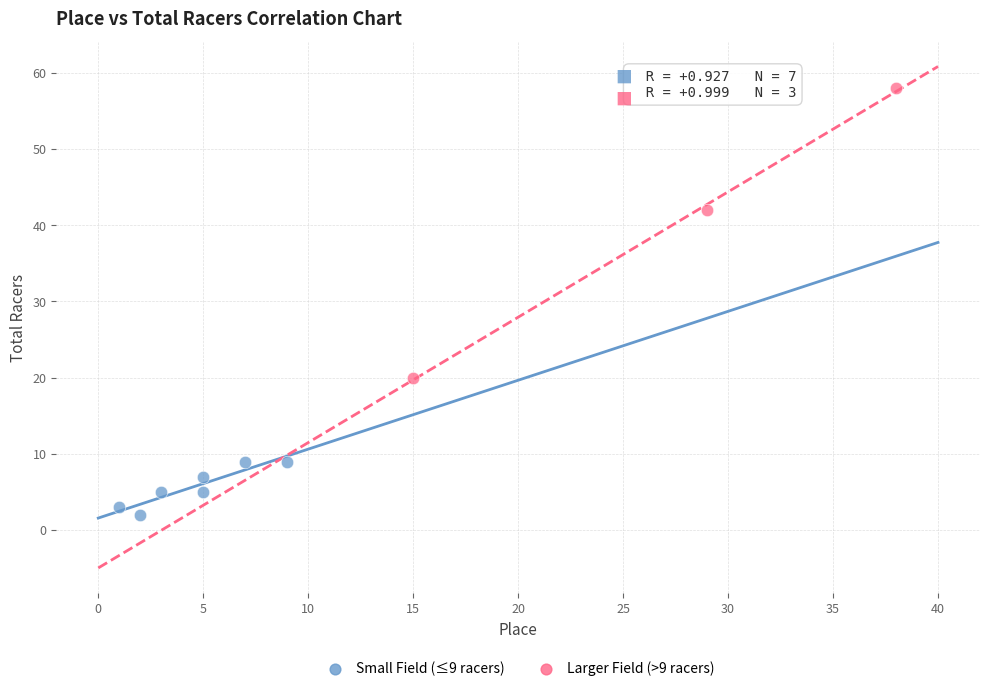

Which series contains the lowest Y value?

Small Field (≤9 racers)